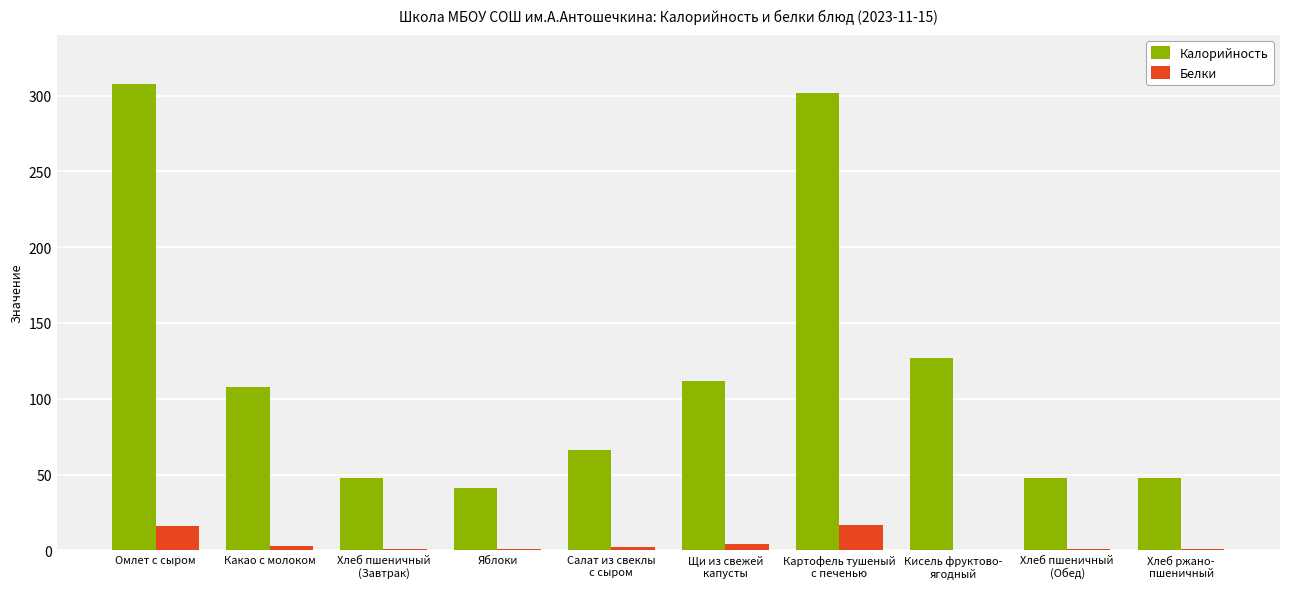

How many categories are shown in the chart?

10